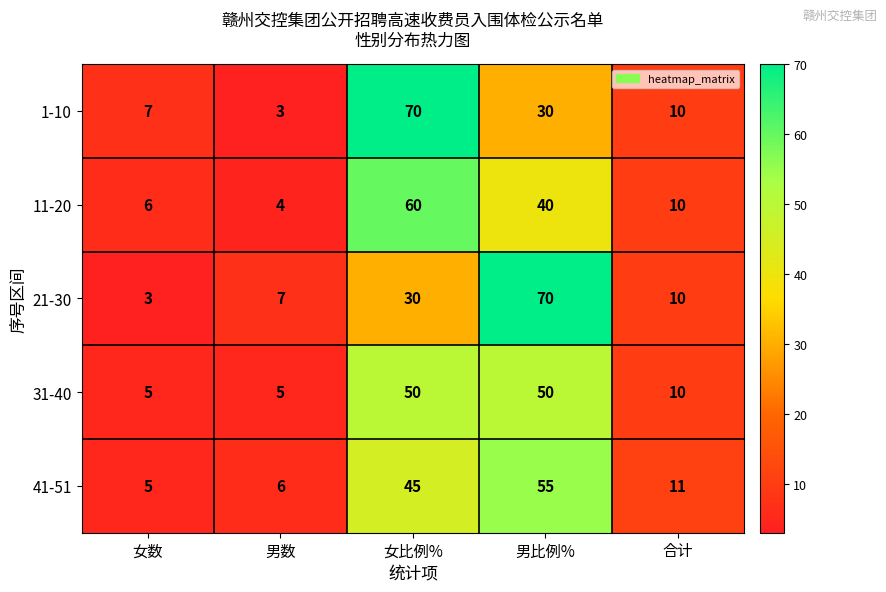

What is the difference between the second highest and minimum values in the 11-20 series?

36